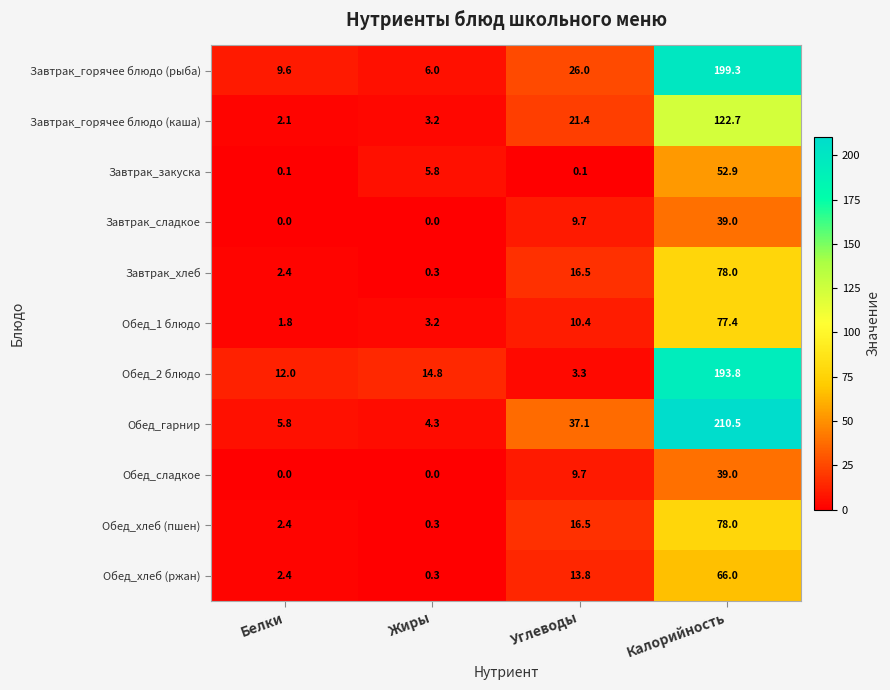

Which series has the largest range (max minus min)?

Обед_гарнир